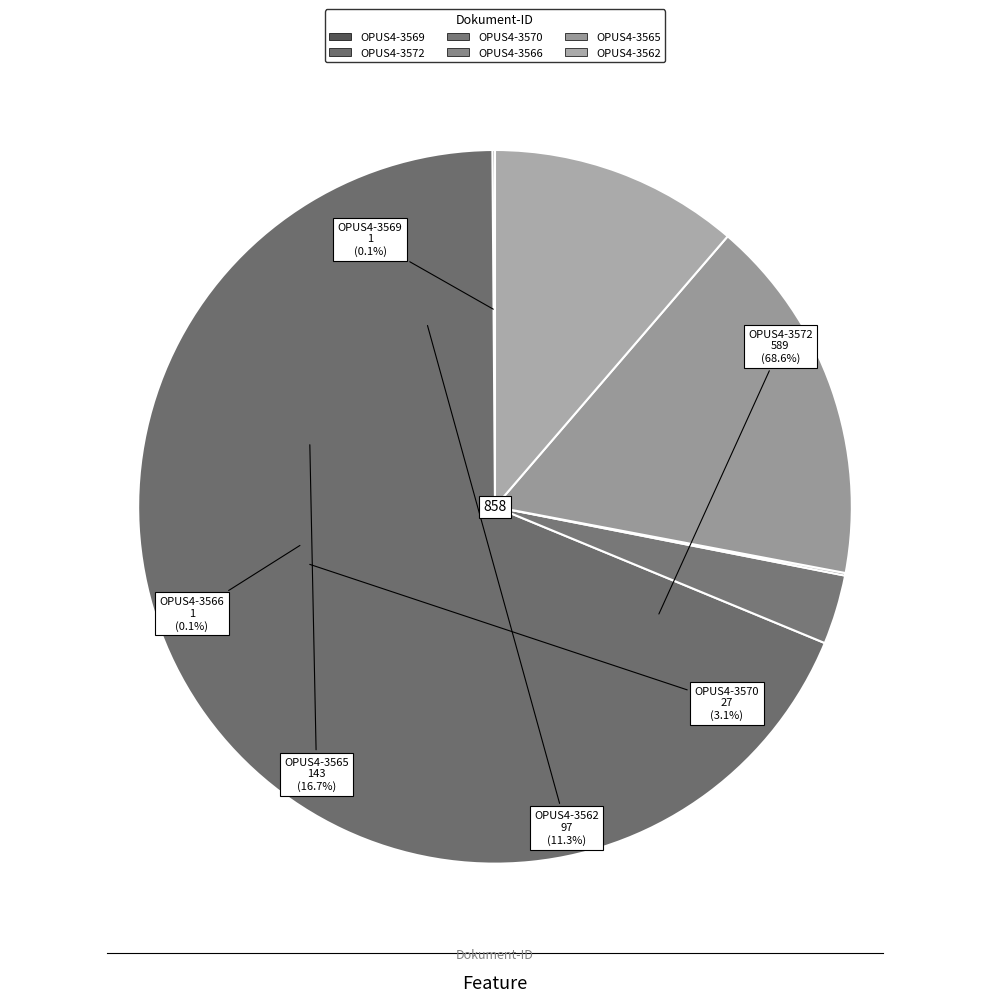

Which category accounts for the majority?

OPUS4-3572